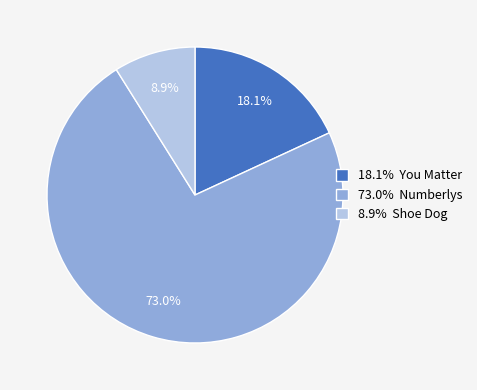

Which category has the biggest portion of the pie?

73.0% Numberlys